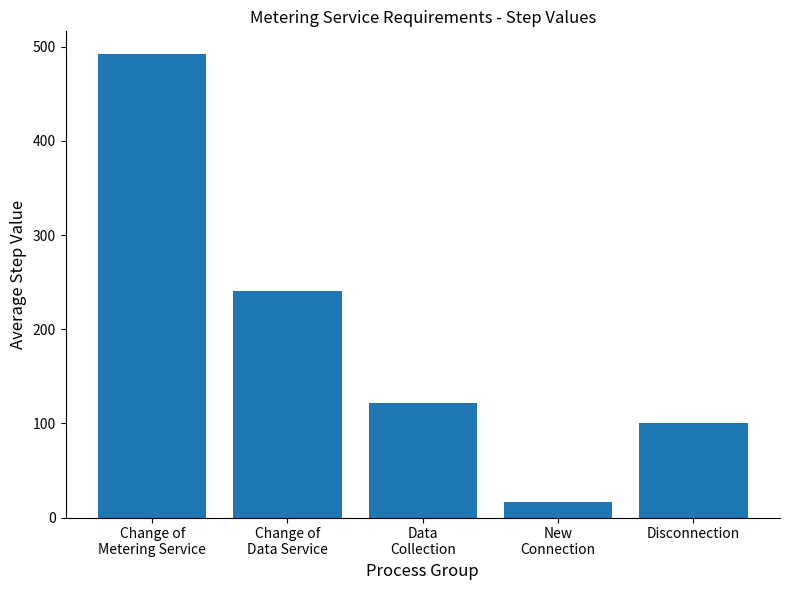

The chart shows a value of 241.0 at Change of
Data Service. True or false?

True